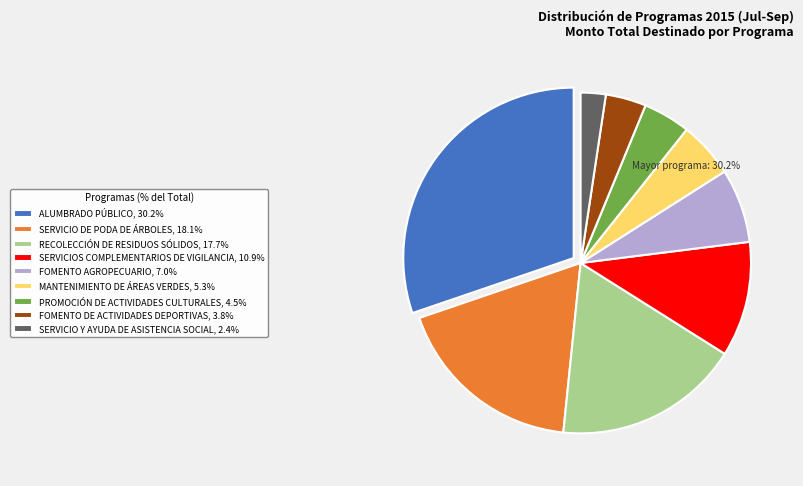

What is the largest slice in the pie chart?

ALUMBRADO PÚBLICO